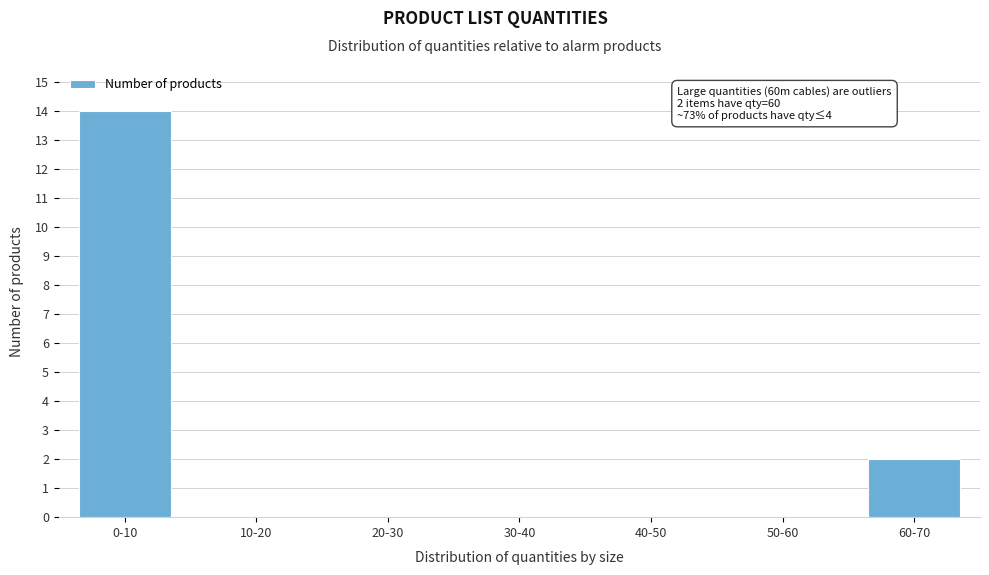

Reading left to right, extract all data points from this chart.

0-10=14	10-20=0	20-30=0	30-40=0	40-50=0	50-60=0	60-70=2